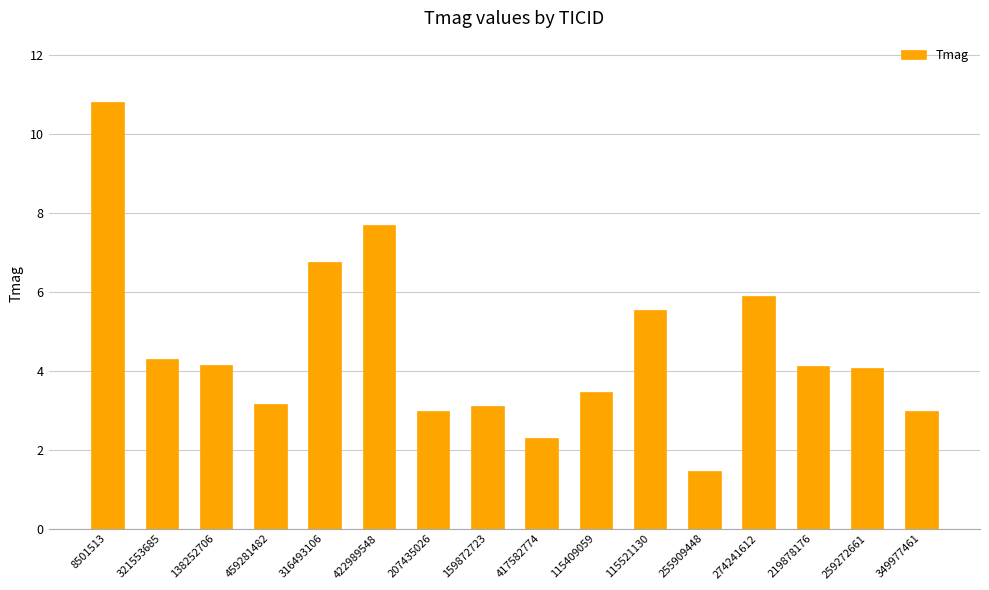

What is the difference between the maximum and minimum values?

9.4